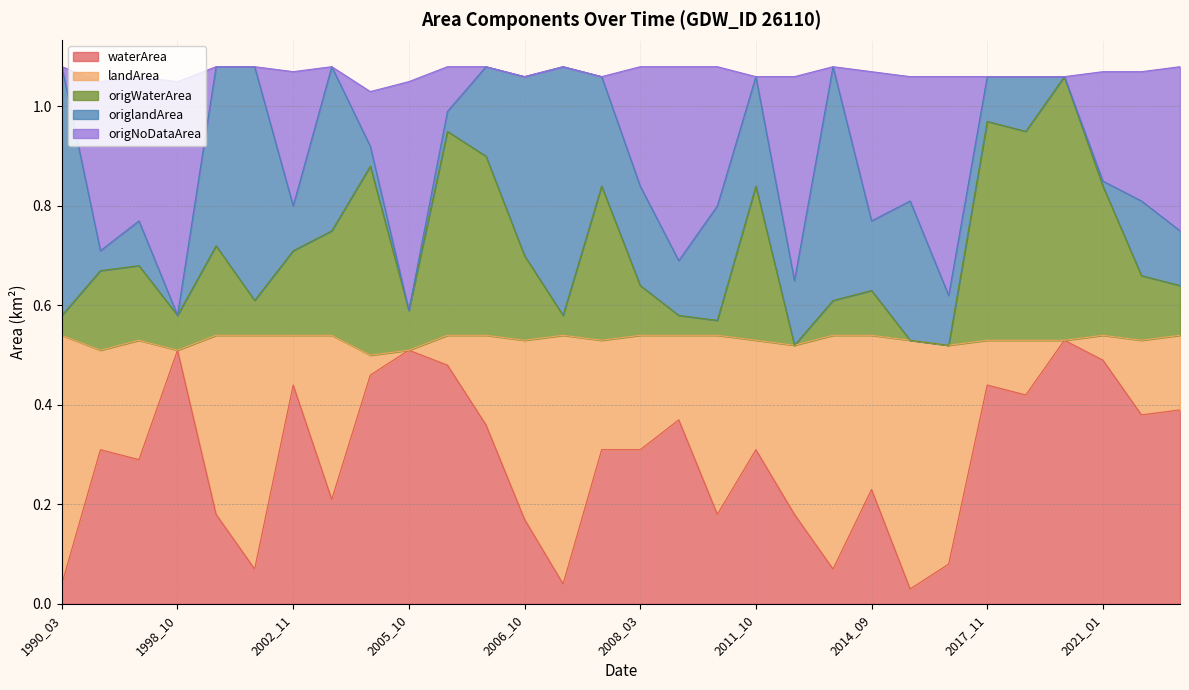

How many intersections are there between origNoDataArea and origWaterArea?

5